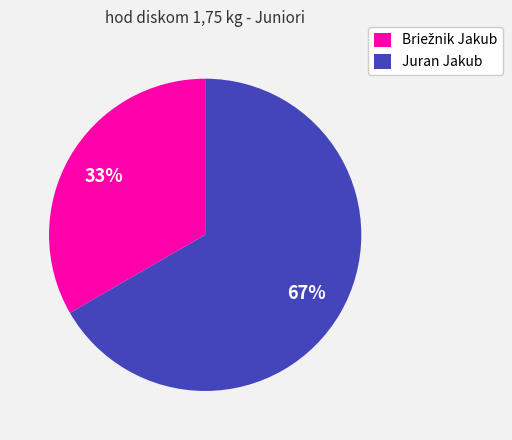

Which category has the biggest portion of the pie?

Juran Jakub